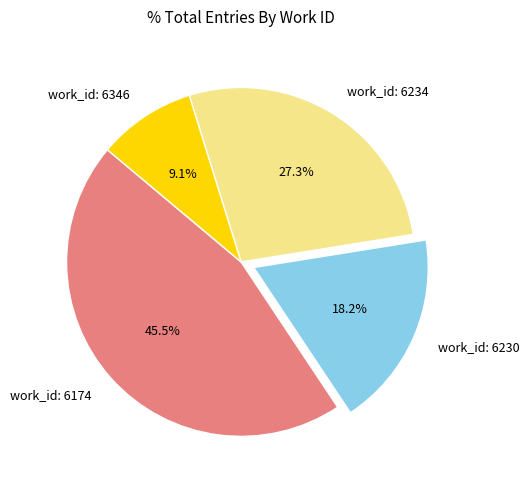

Does work_id: 6346 represent more than half of the total?

No